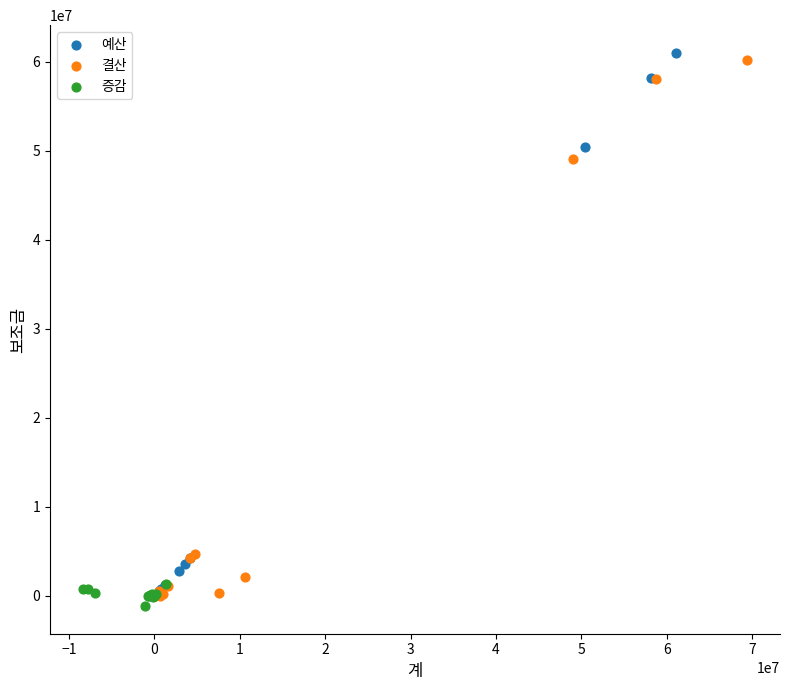

Which series has the largest Y range (max minus min)?

예산